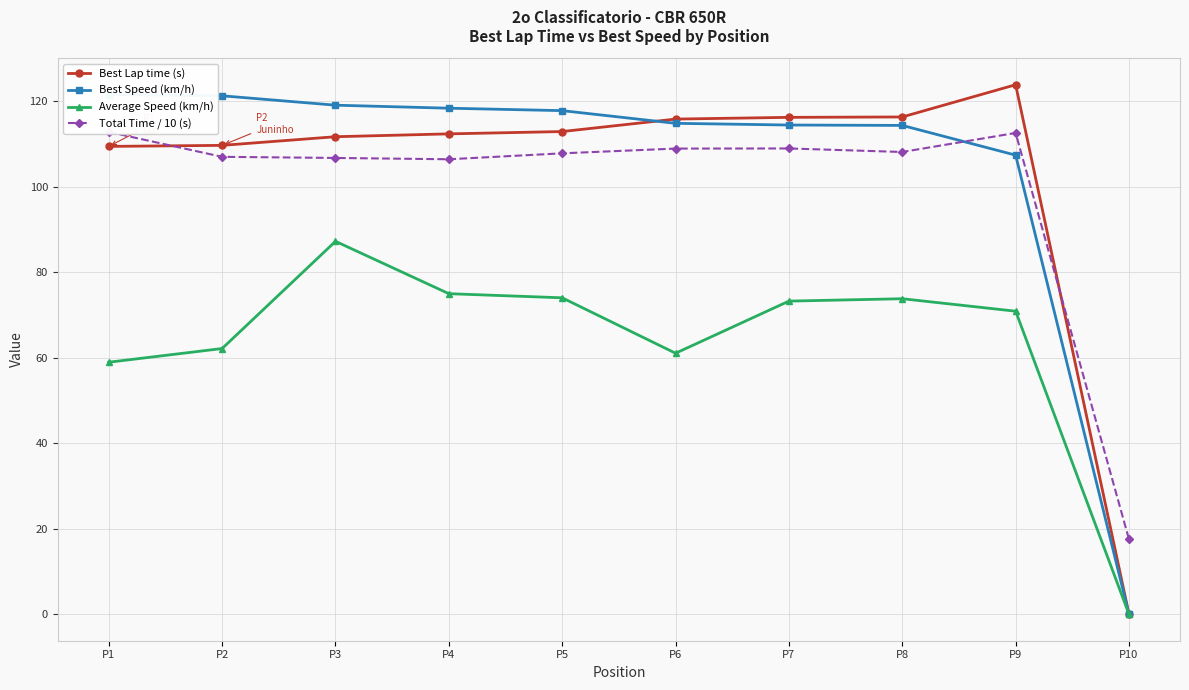

What is the difference between the maximum and second lowest values in the Best Lap time (s) series?

14.4